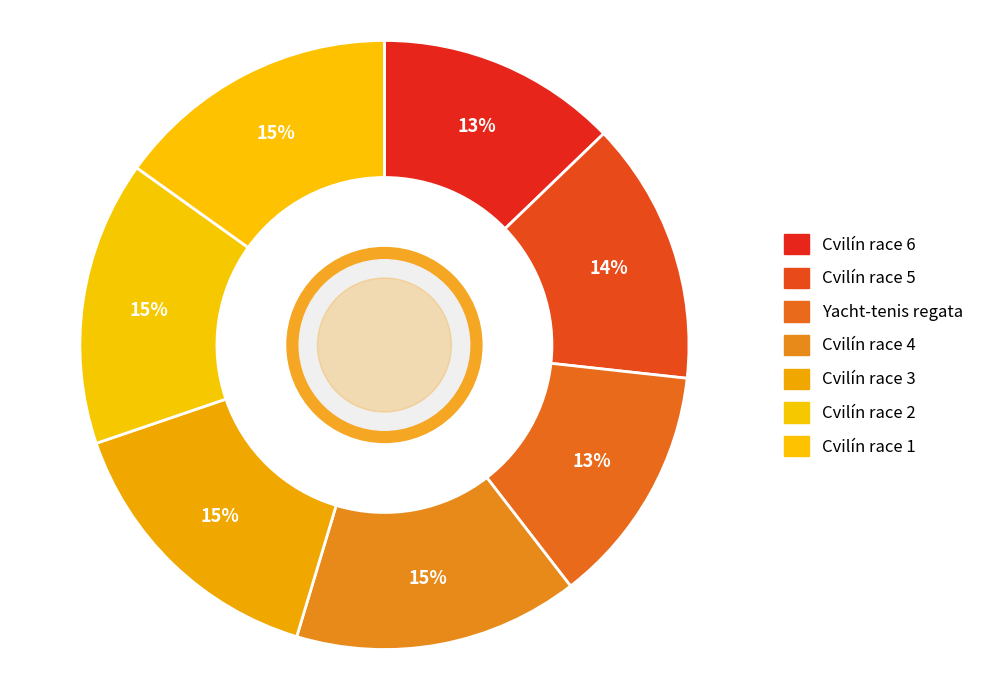

Rank the categories by value from highest to lowest.

Cvilín race 4, Cvilín race 3, Cvilín race 2, Cvilín race 1, Cvilín race 5, Cvilín race 6, Yacht-tenis regata